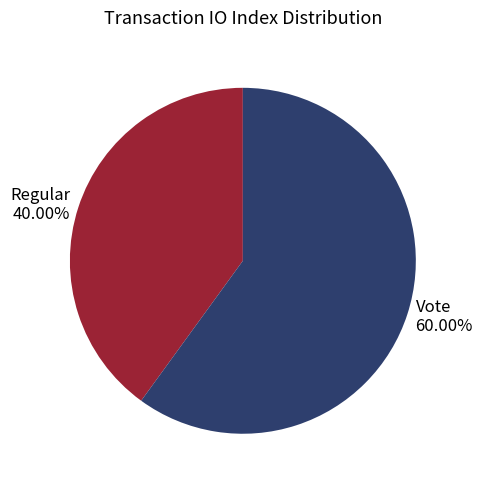

Is there any slice that represents more than half of the pie?

Yes